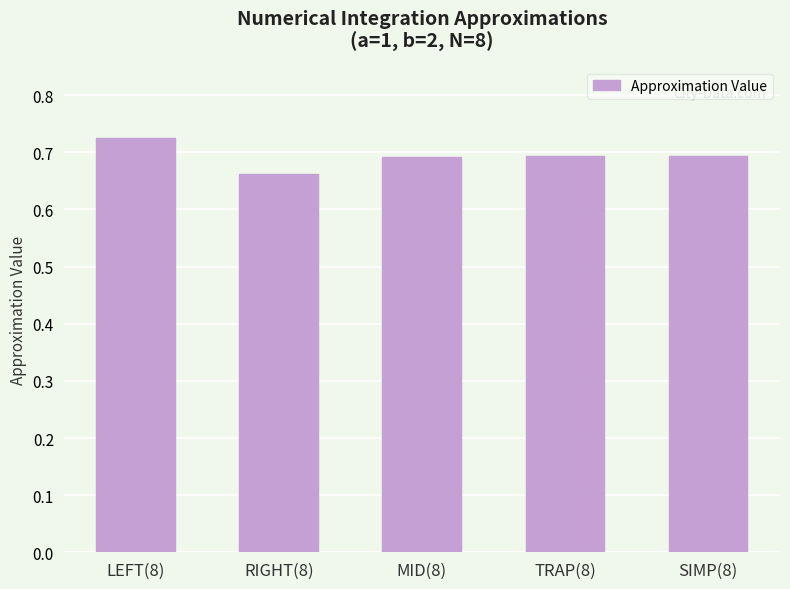

At which label is the value closest to 0?

RIGHT(8)